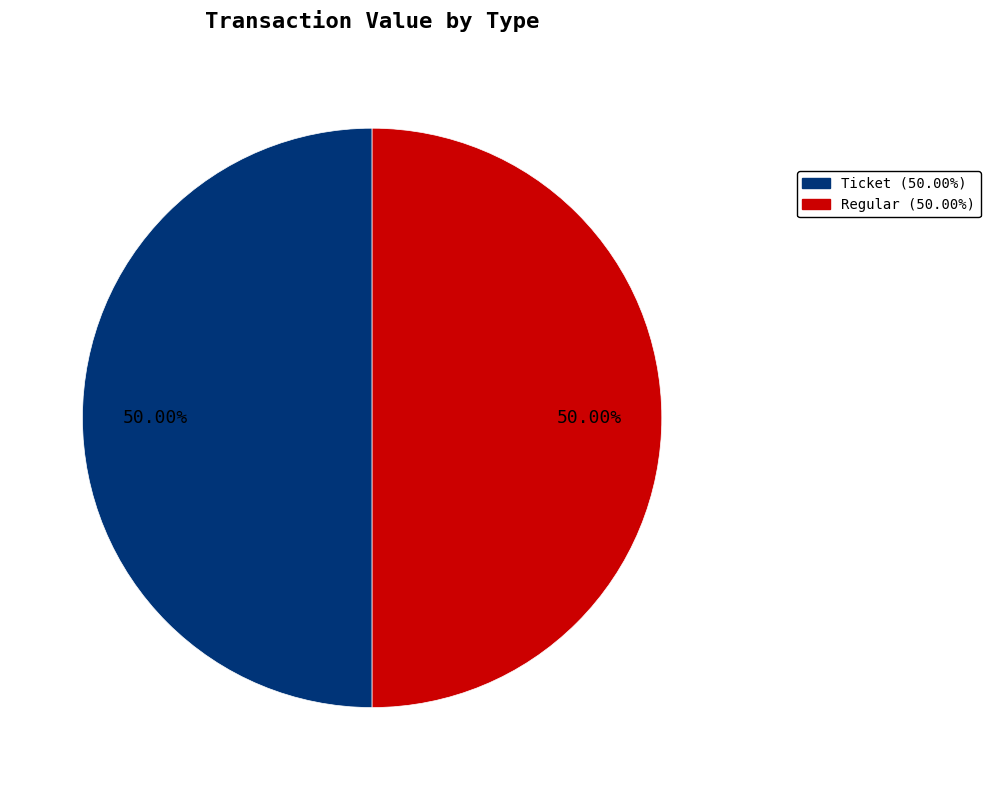

What is the ratio of the value at Regular to the value at Ticket?

1.0